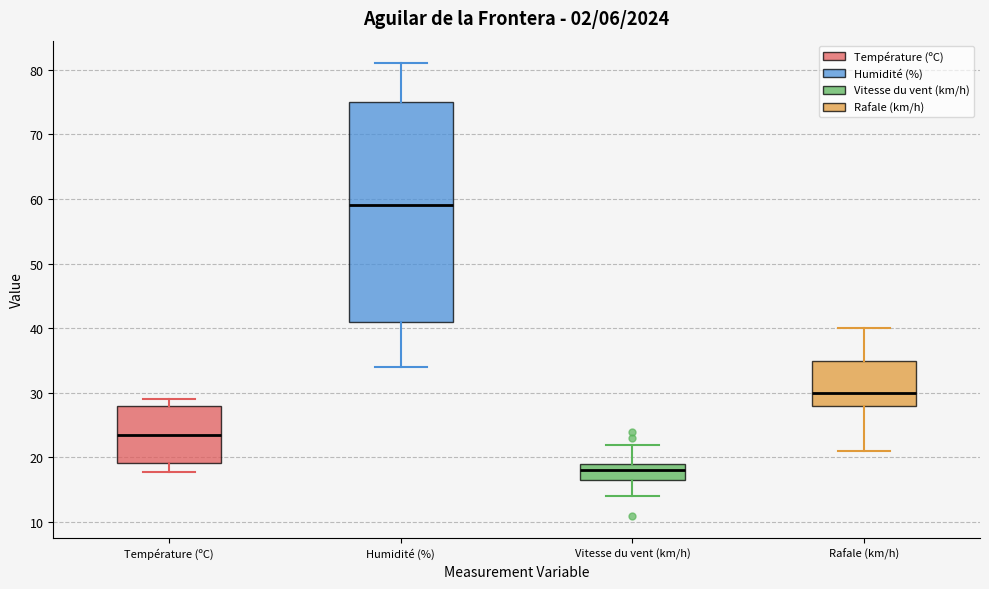

Reading left to right, transcribe this box plot: for each box, give where its median line is, the range the box spans, and where its two whiskers end, as read against the y-axis. The values are not printed on the chart, so give them approximately, as read against the axis.

Température (ºC): median 24, box 19 to 28, whiskers 18 to 29
Humidité (%): median 59, box 41 to 75, whiskers 34 to 81
Vitesse du vent (km/h): median 18, box 17 to 19, whiskers 14 to 22
Rafale (km/h): median 30, box 28 to 35, whiskers 21 to 40